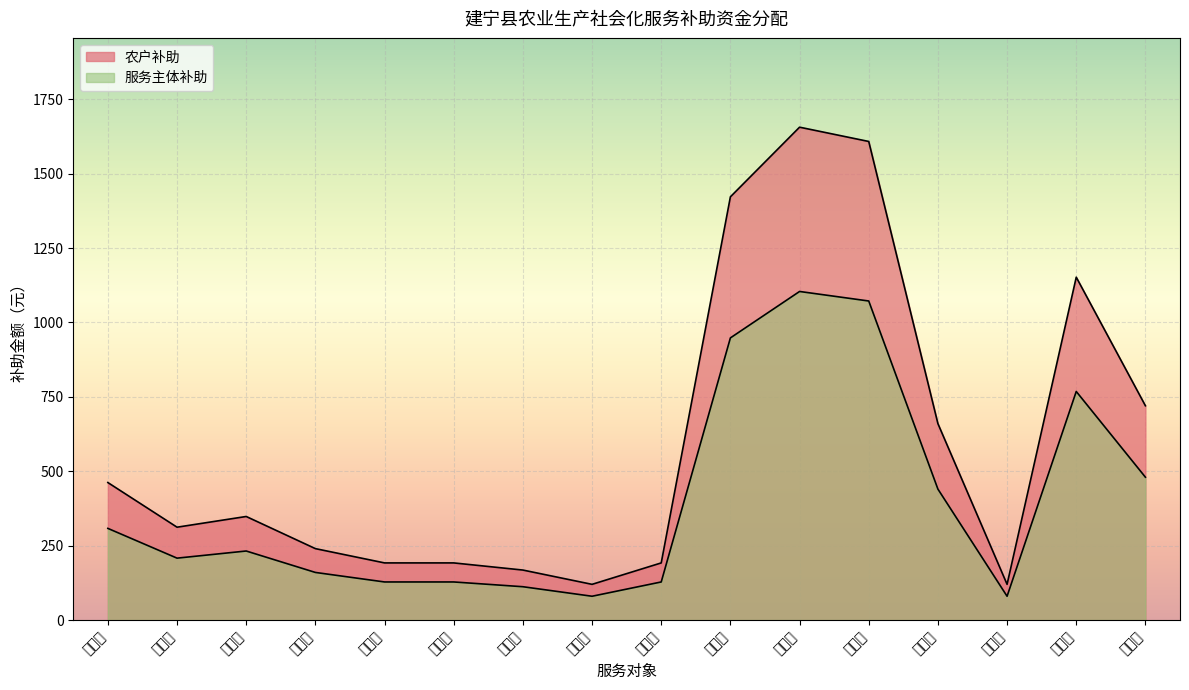

At how many categories does at least one series exceed 453?

7